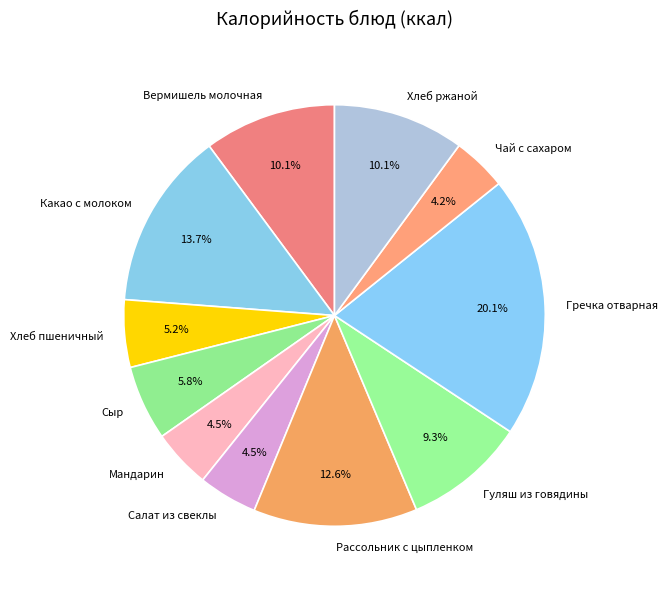

Which category has the biggest portion of the pie?

Гречка отварная